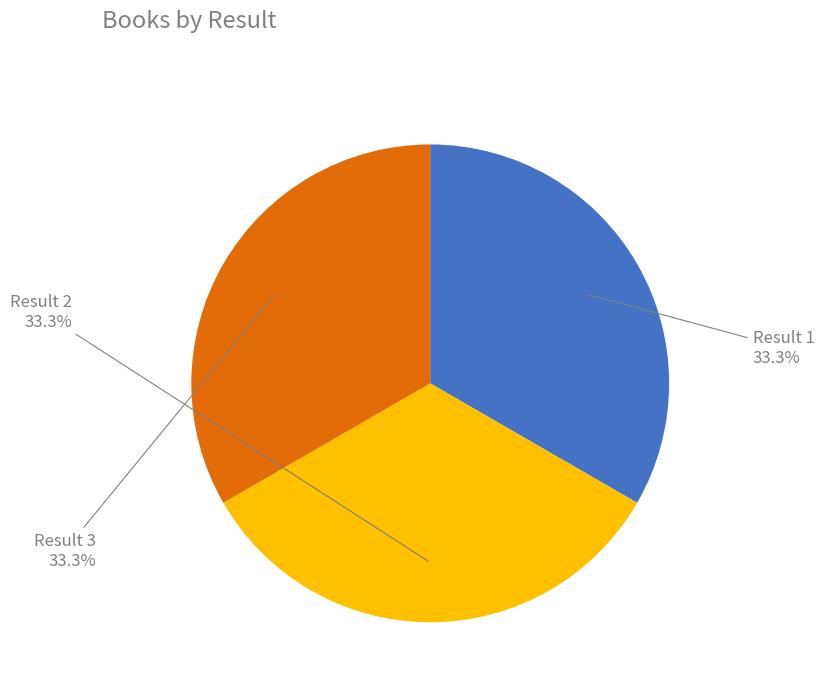

How many segments does this pie chart have?

3